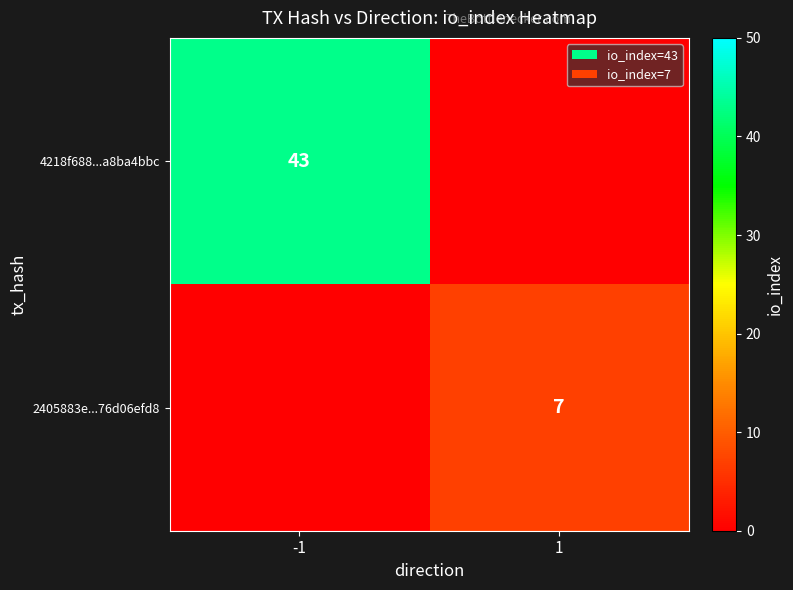

True or false: 2405883e...76d06efd8 has a value of 9 at 1.

False